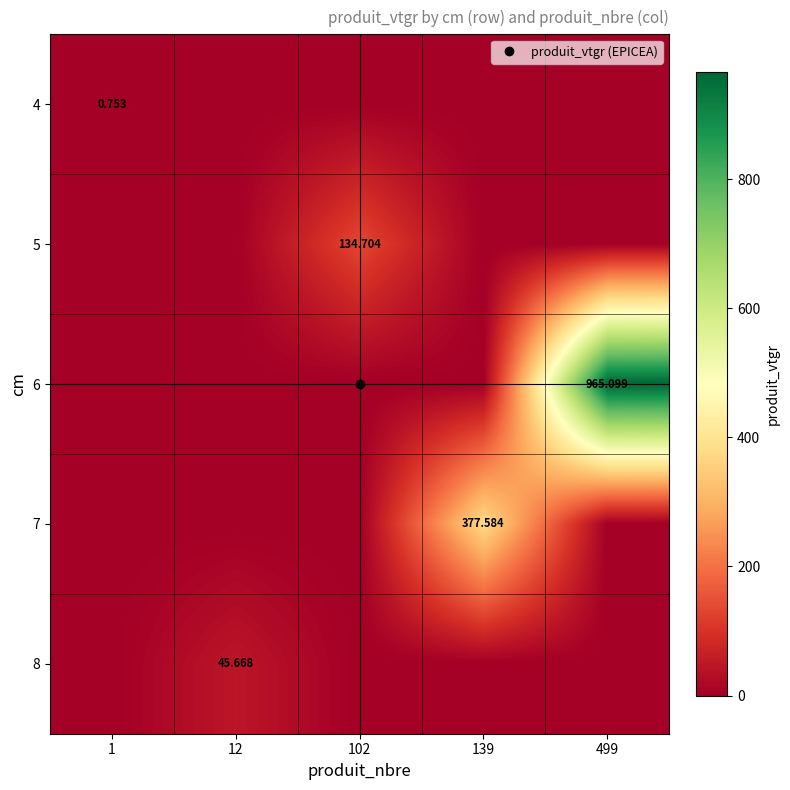

How many values in the 4 series exceed 0?

1